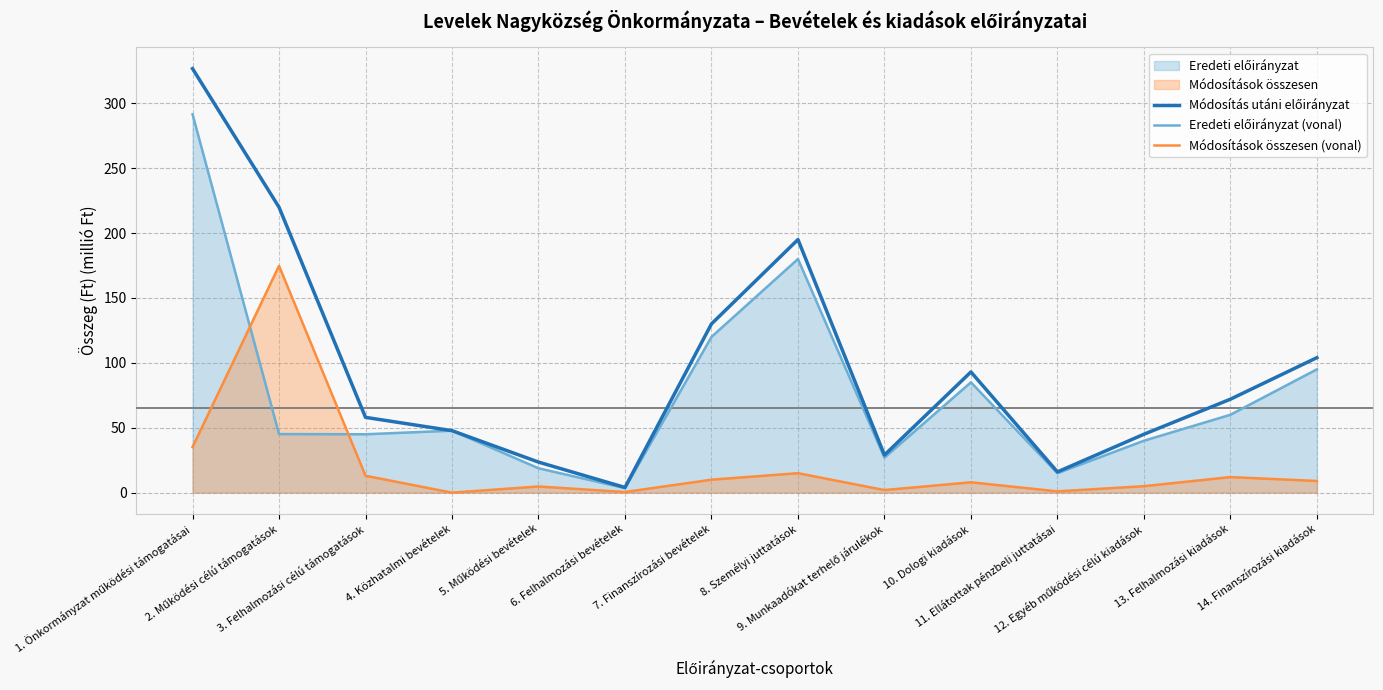

What is the difference between the maximum and second lowest values in the Módosítások összesen (vonal) series?

174.3